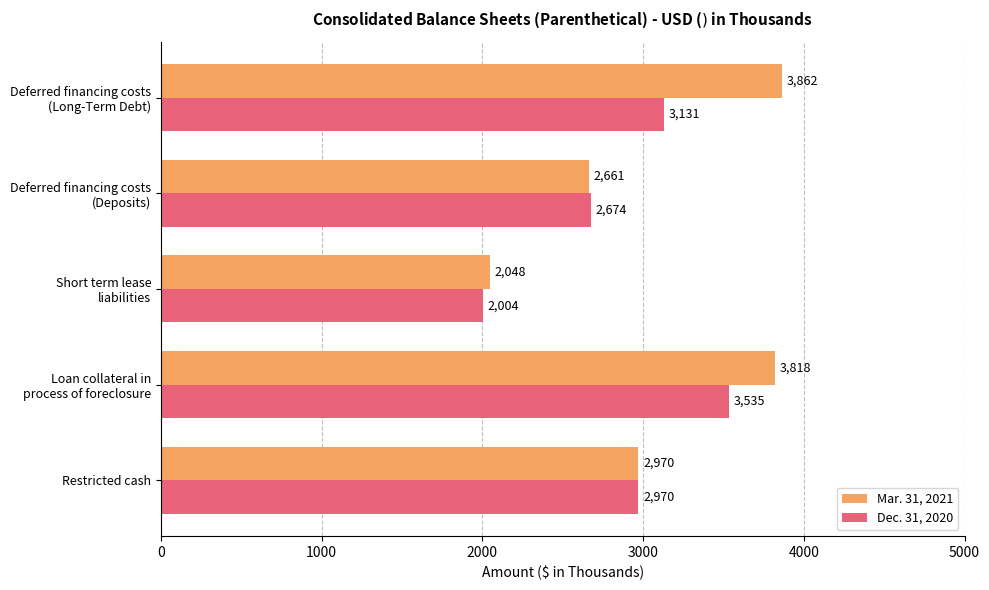

What are all the series names shown in the legend?

Mar. 31, 2021, Dec. 31, 2020